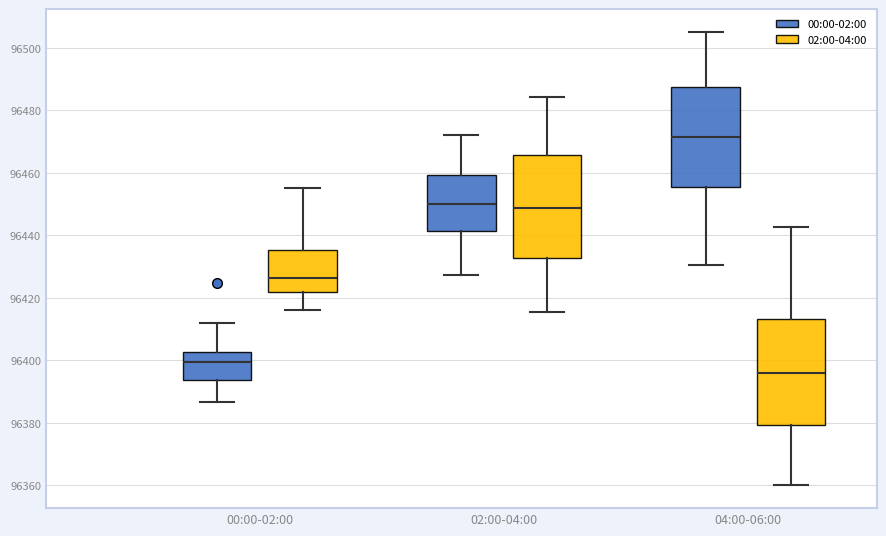

Reading left to right, read every box against the y-axis: the position of its median line, the range the box covers, and the ends of its whiskers. The values are not printed on the chart, so give them approximately, as read against the axis.

00:00-02:00 (00:00-02:00): median 96400, box 96394 to 96402, whiskers 96386 to 96412
00:00-02:00 (02:00-04:00): median 96426, box 96422 to 96436, whiskers 96416 to 96456
02:00-04:00 (00:00-02:00): median 96450, box 96442 to 96460, whiskers 96428 to 96472
02:00-04:00 (02:00-04:00): median 96448, box 96432 to 96466, whiskers 96416 to 96484
04:00-06:00 (00:00-02:00): median 96472, box 96456 to 96488, whiskers 96430 to 96506
04:00-06:00 (02:00-04:00): median 96396, box 96380 to 96414, whiskers 96360 to 96442